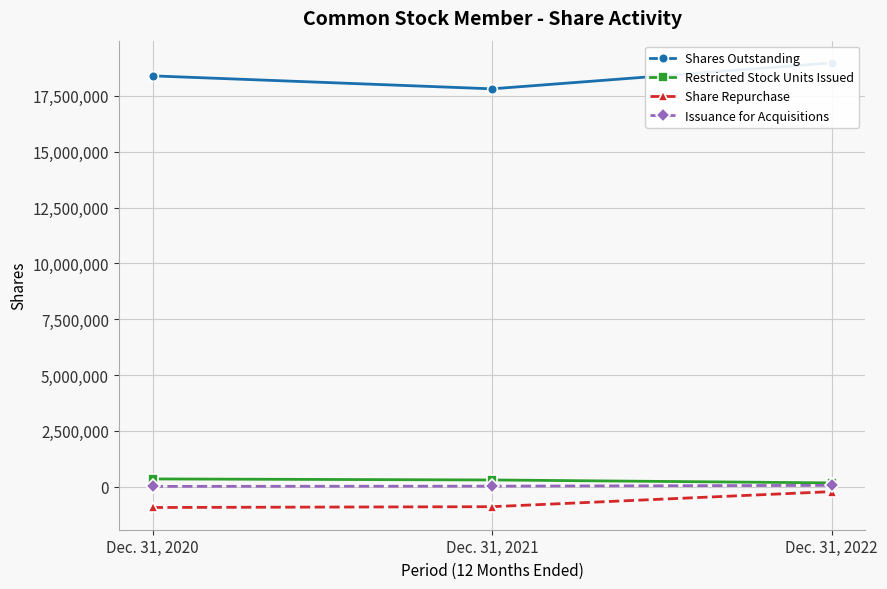

Read the Share Repurchase value at Dec. 31, 2020, to the nearest 100.

-931000